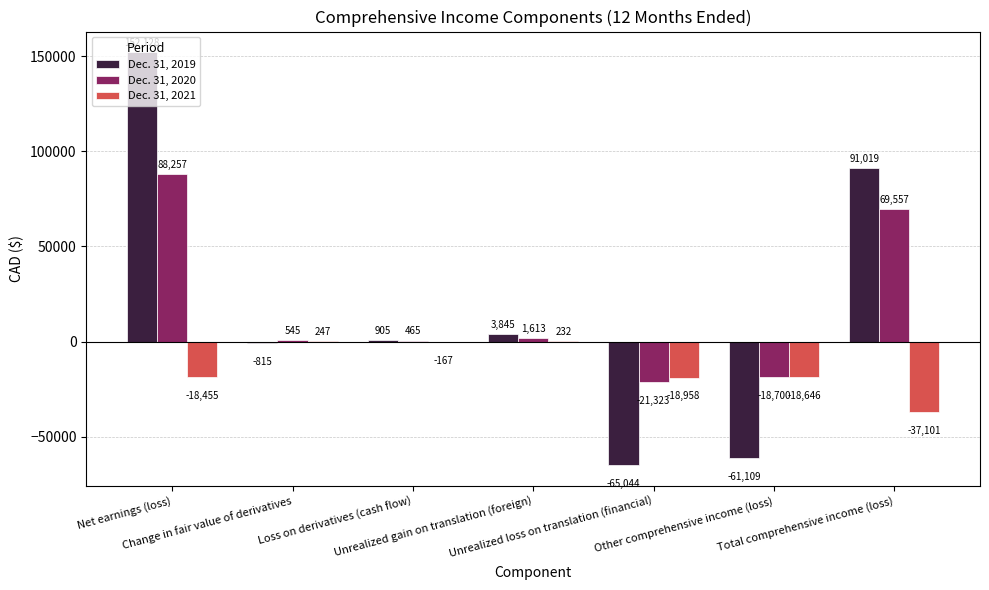

Reading right to left, list all the values displayed in this chart.

Dec. 31, 2019: 91019	-61109	-65044	3845	905	-815	152128
Dec. 31, 2020: 69557	-18700	-21323	1613	465	545	88257
Dec. 31, 2021: -37101	-18646	-18958	232	-167	247	-18455